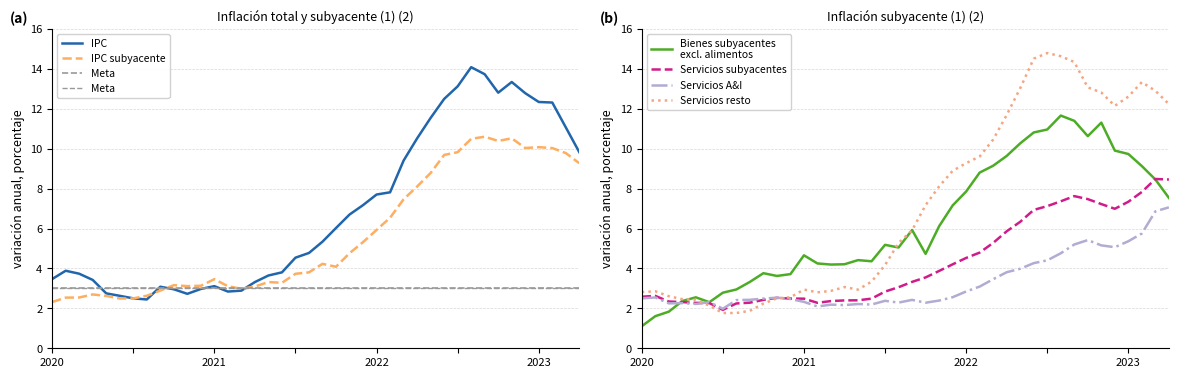

Between which two adjacent categories do IPC subyacente and Servicios resto first intersect?

2020-03 and 2020-04